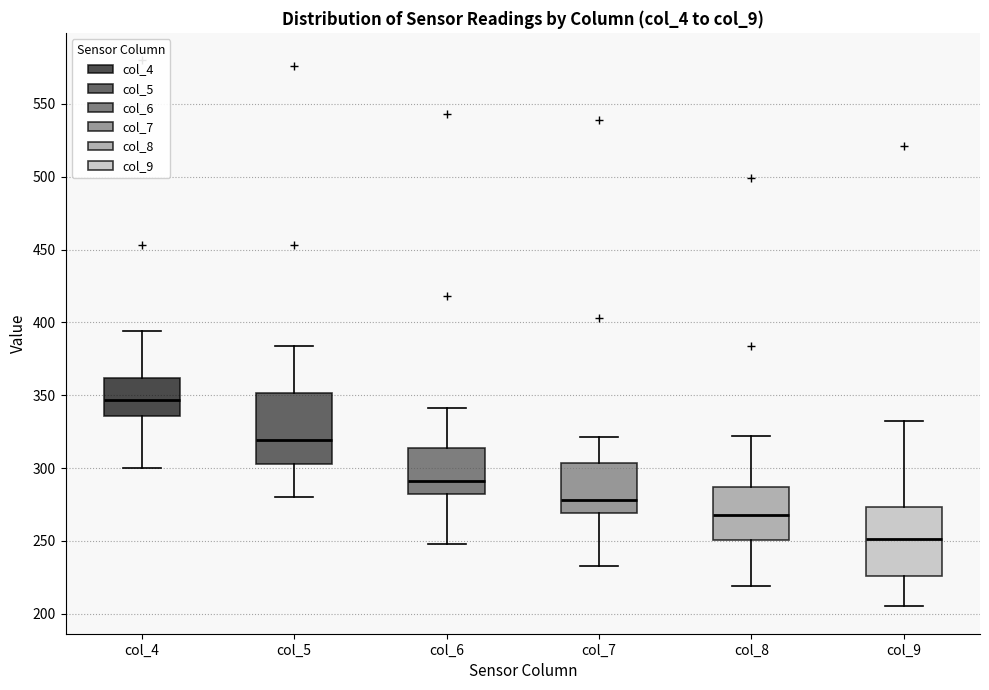

Where is the lower edge of the box for col_4 on the y-axis? The values are not printed on the chart, so give them approximately, as read against the axis.

335